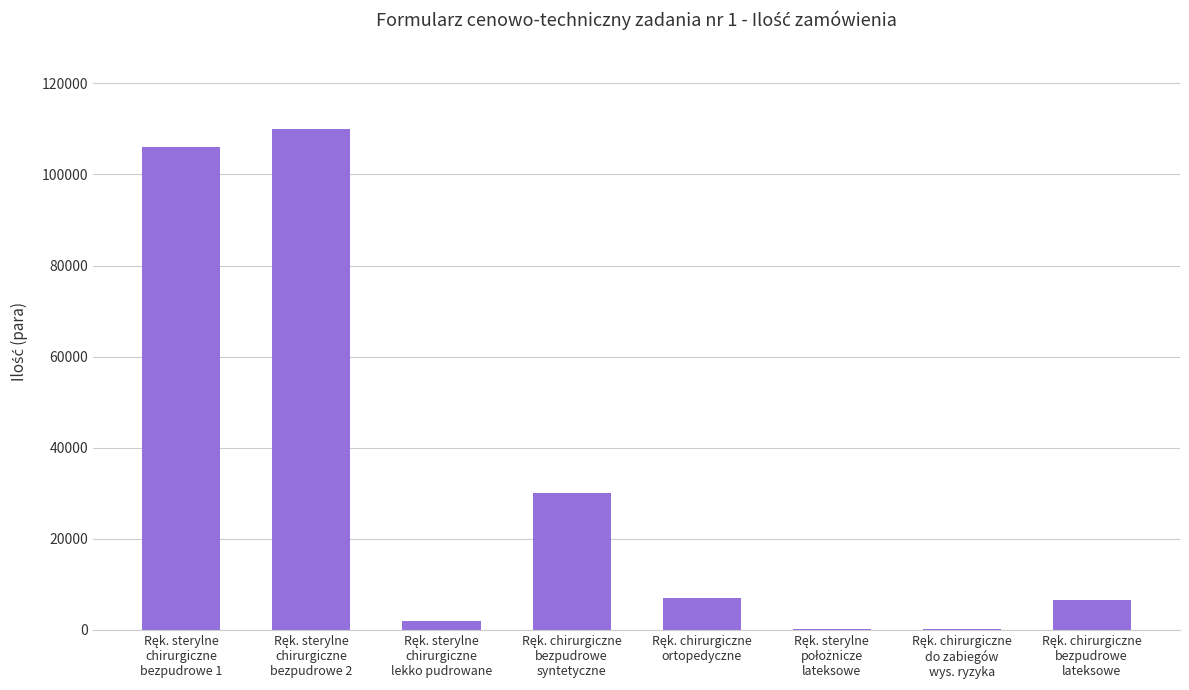

Does the chart contain stacked bars?

No